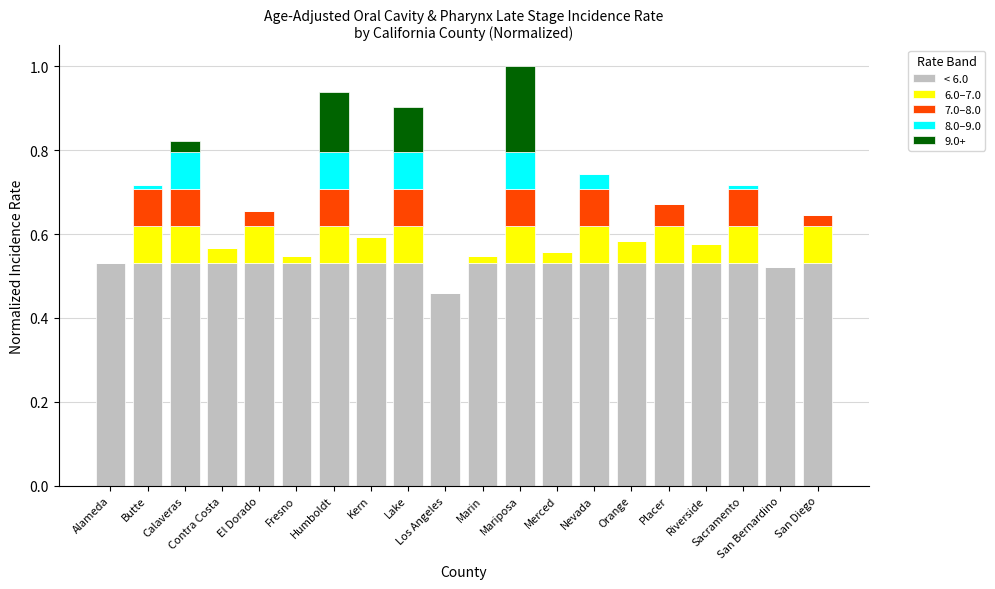

Which category has the lowest value in the < 6.0 series?

Los Angeles